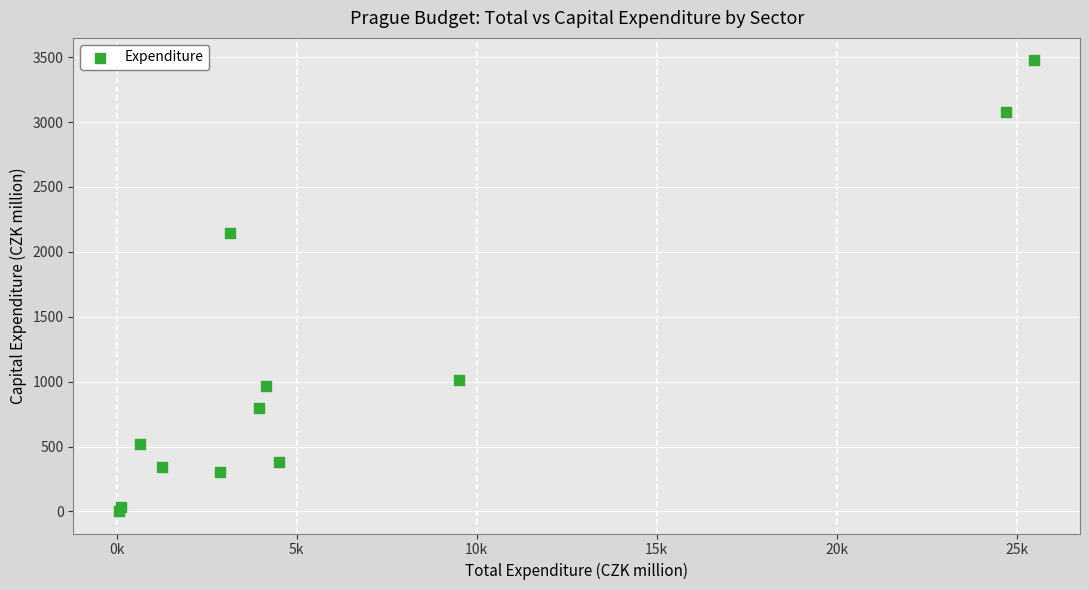

What Y value in the scatter plot is closest to 1739?

2141.8